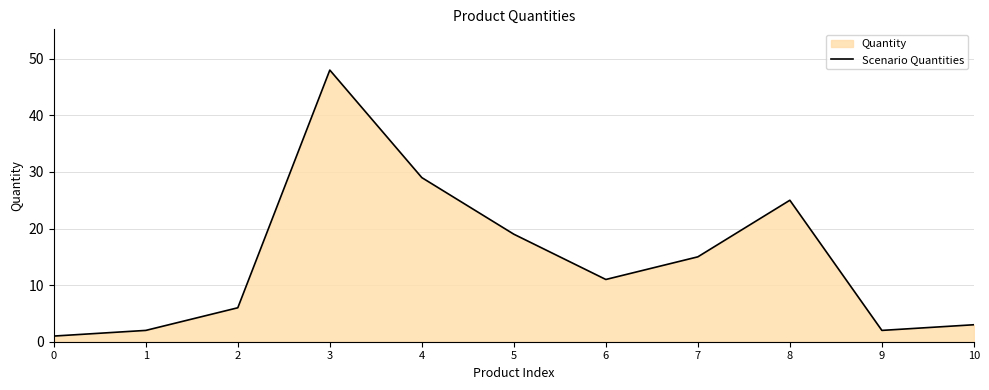

What is the value of the 9th point from the left?

25